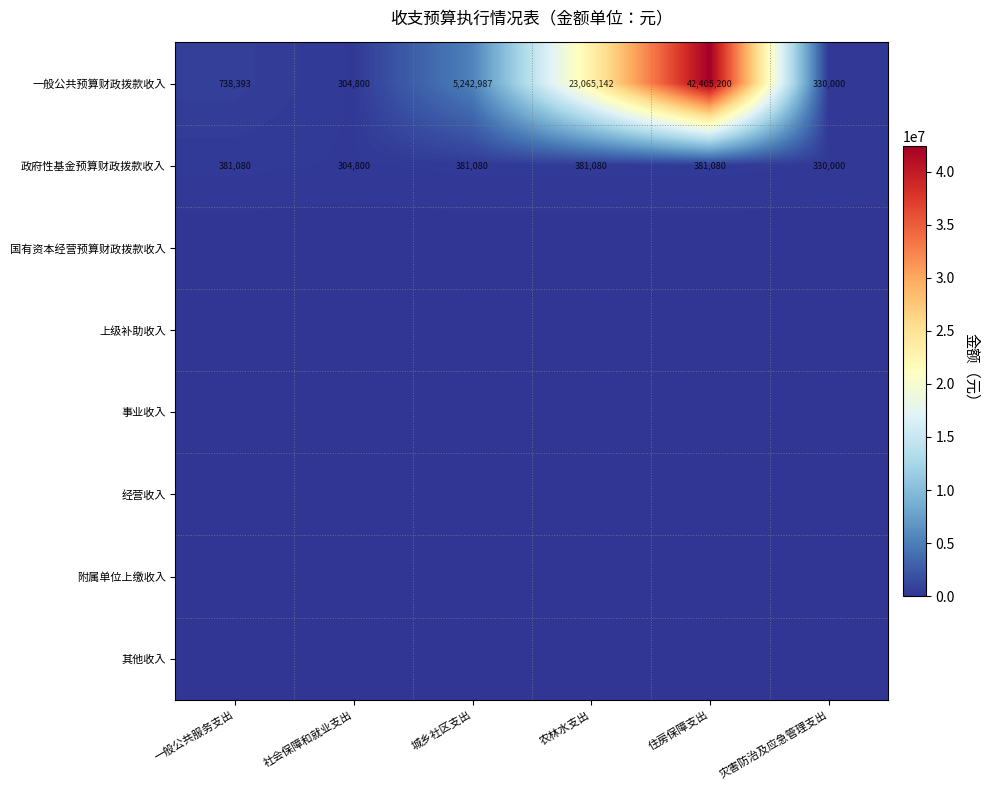

The 一般公共预算财政拨款收入 series shows 166277.9 at 一般公共服务支出. True or false?

False